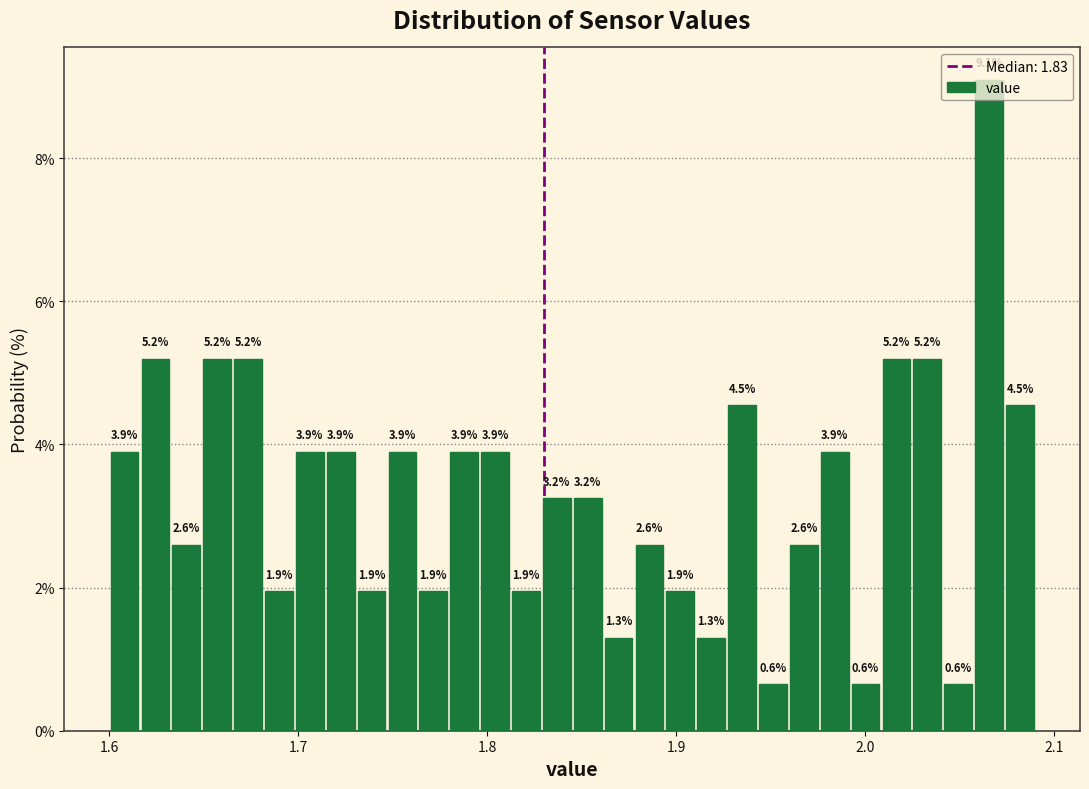

Read against the x-axis, roughly where is the centre of the tallest bar?

2.07